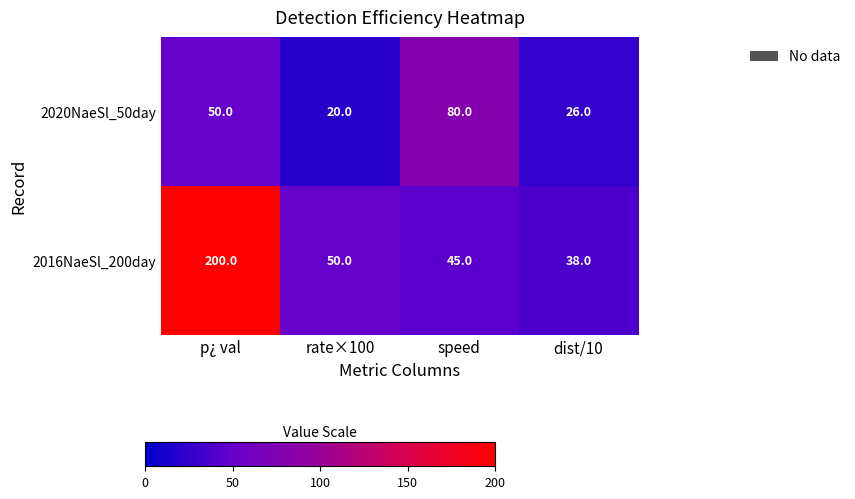

What is the difference between the 2020NaeSl_50day values at rate×100 and speed?

60